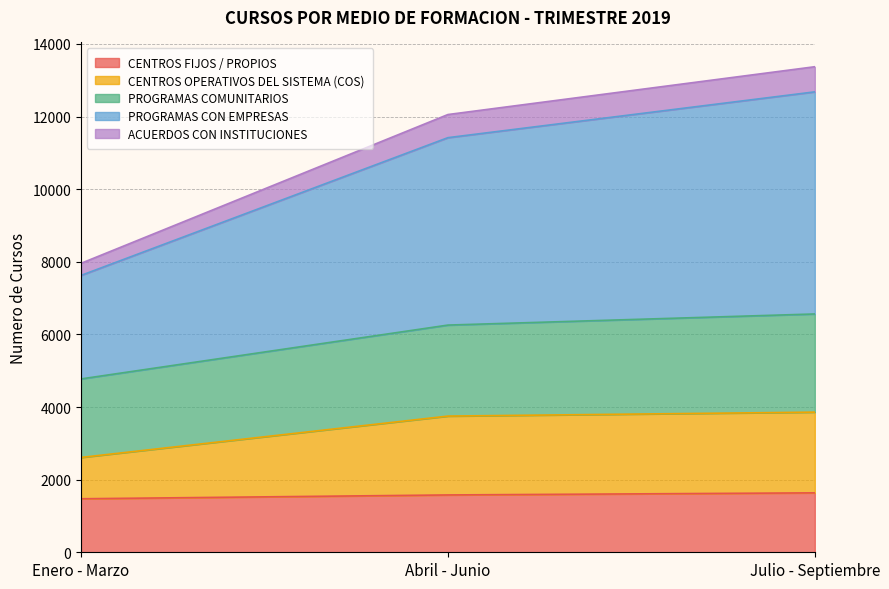

Count the number of categories in the chart.

3